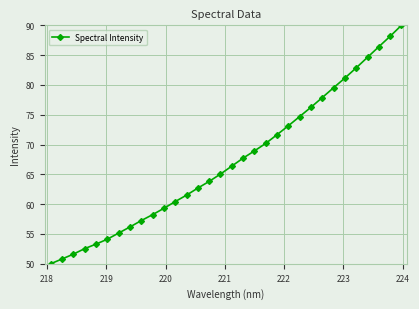

What is the minimum value shown in the chart?

50.0